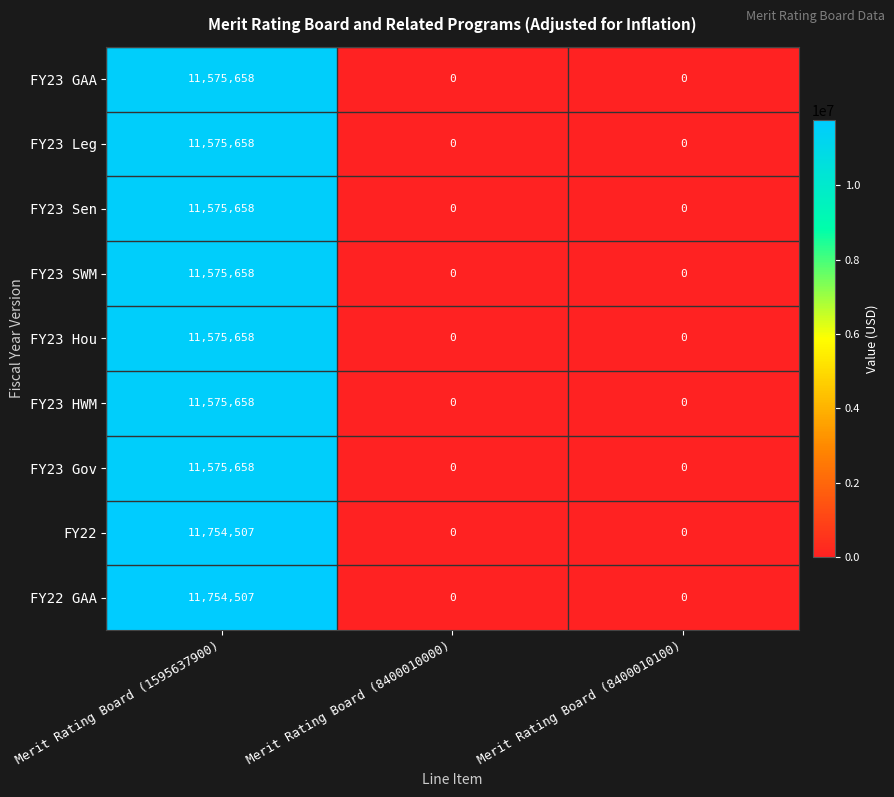

At how many categories does at least one series exceed 4663217?

1